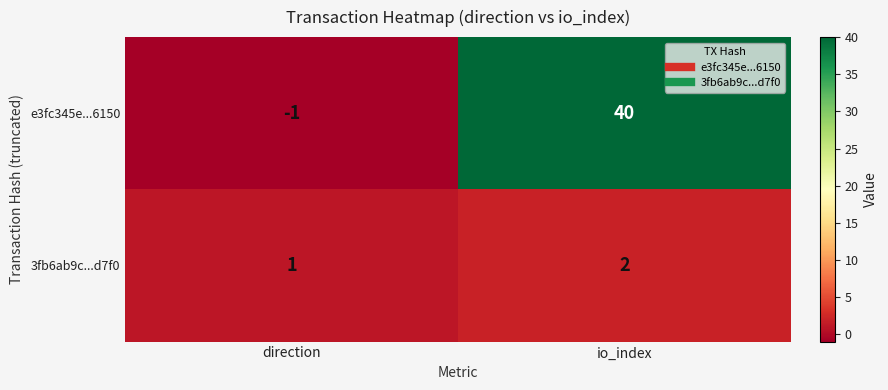

What is the greatest value displayed?

40